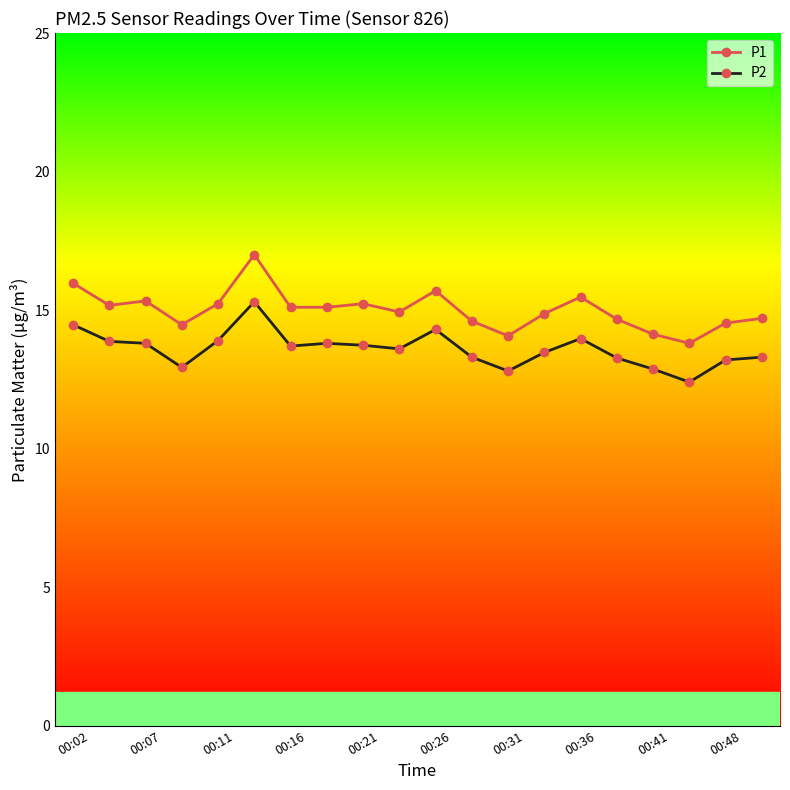

Which series has the largest total across all categories?

P1